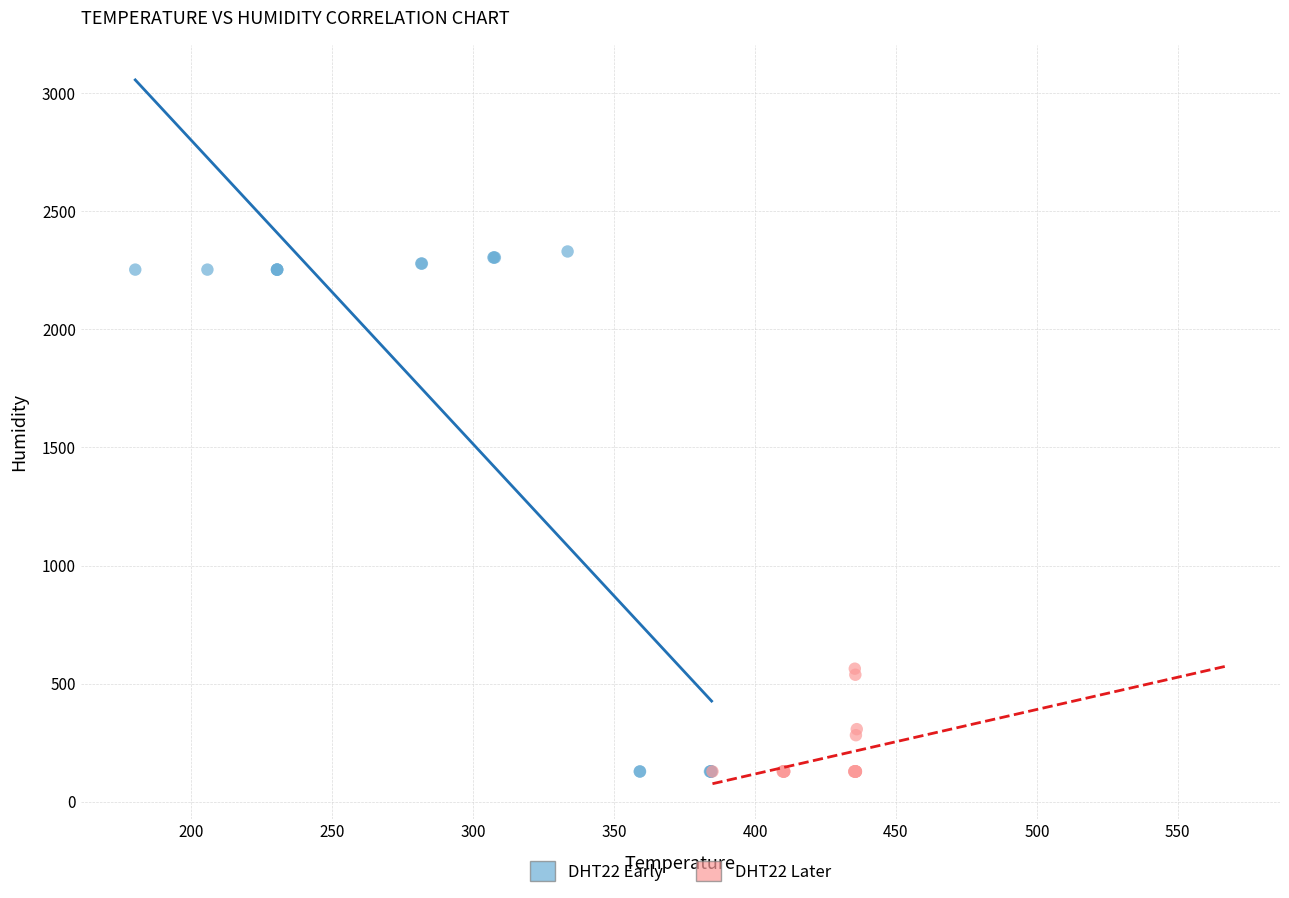

Which series has the largest Y range (max minus min)?

DHT22 Early